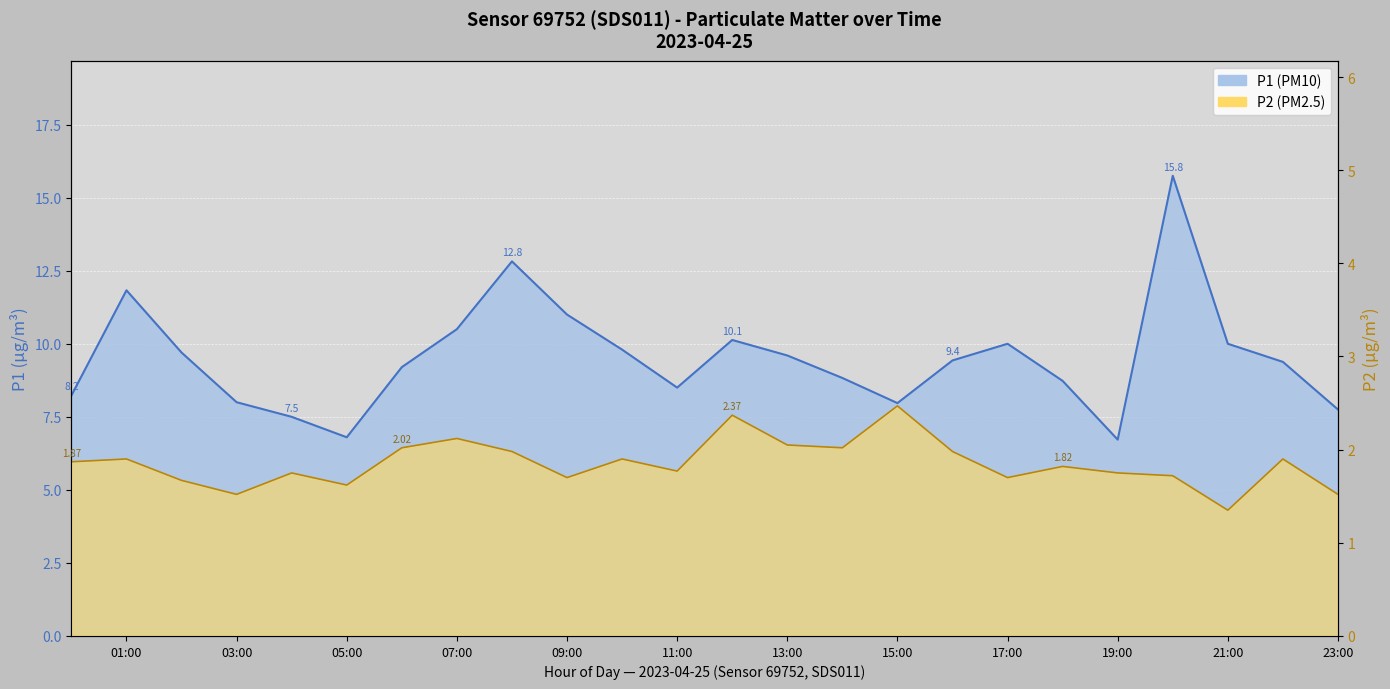

At which label is P2 closest to 1?

21:00